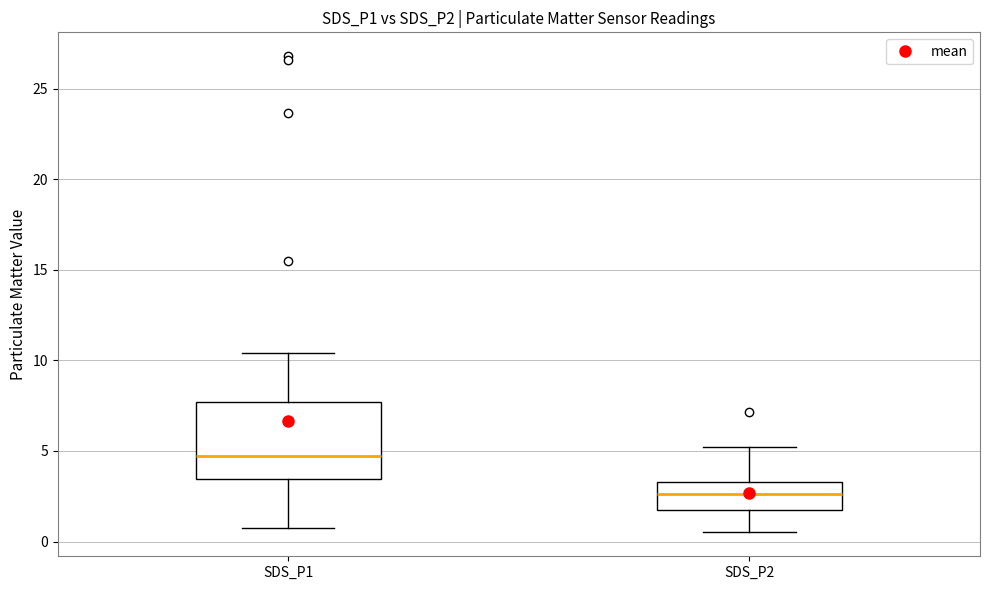

Reading left to right, read every box against the y-axis: the position of its median line, the range the box covers, and the ends of its whiskers. The values are not printed on the chart, so give them approximately, as read against the axis.

SDS_P1: median 4.5, box 3.5 to 7.5, whiskers 1.0 to 10.5
SDS_P2: median 2.5, box 2.0 to 3.5, whiskers 0.5 to 5.0